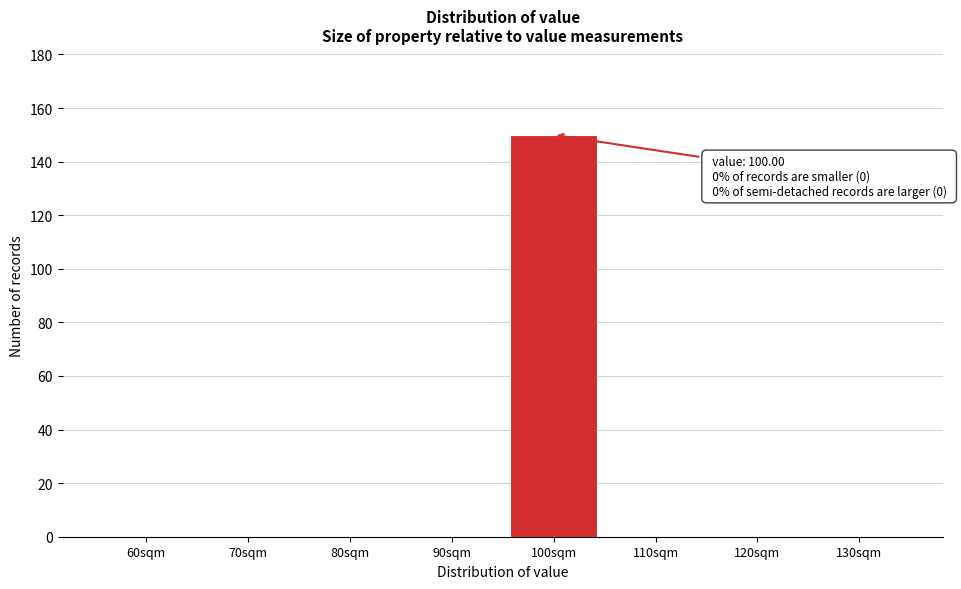

Reading left to right, list all the values displayed in this chart.

60sqm=0	70sqm=0	80sqm=0	90sqm=0	100sqm=150	110sqm=0	120sqm=0	130sqm=0